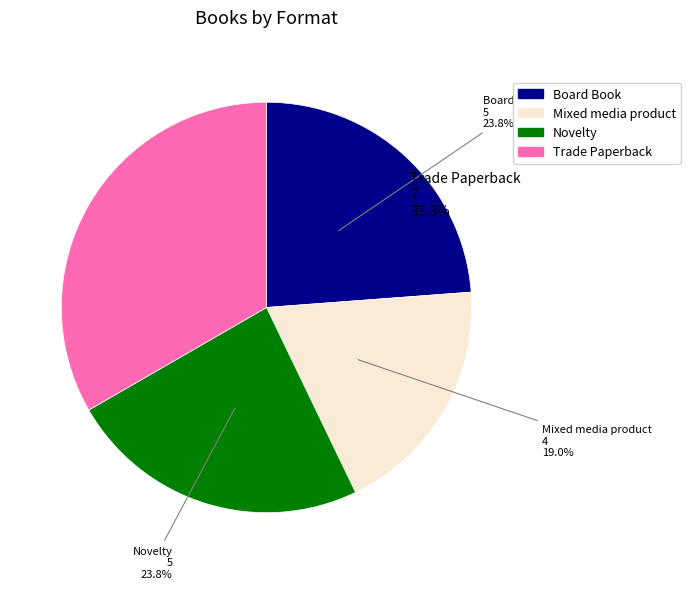

How many slices are in this pie chart?

4